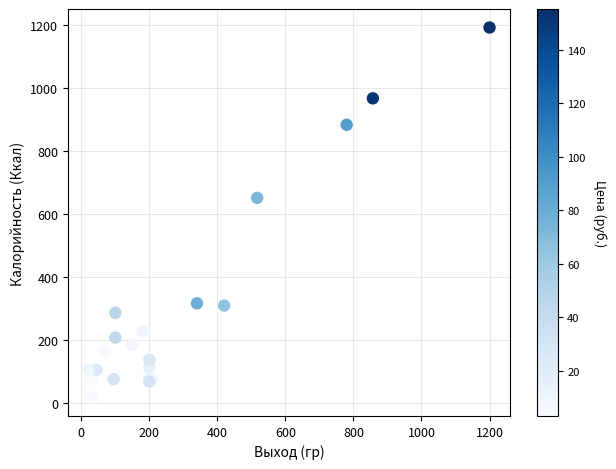

What Y value in the scatter plot is closest to 604?

651.0